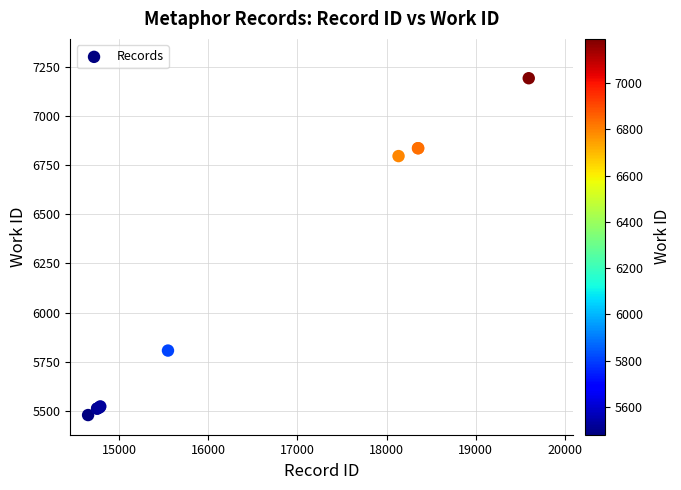

What Y value in the scatter plot is closest to 6335?

6796